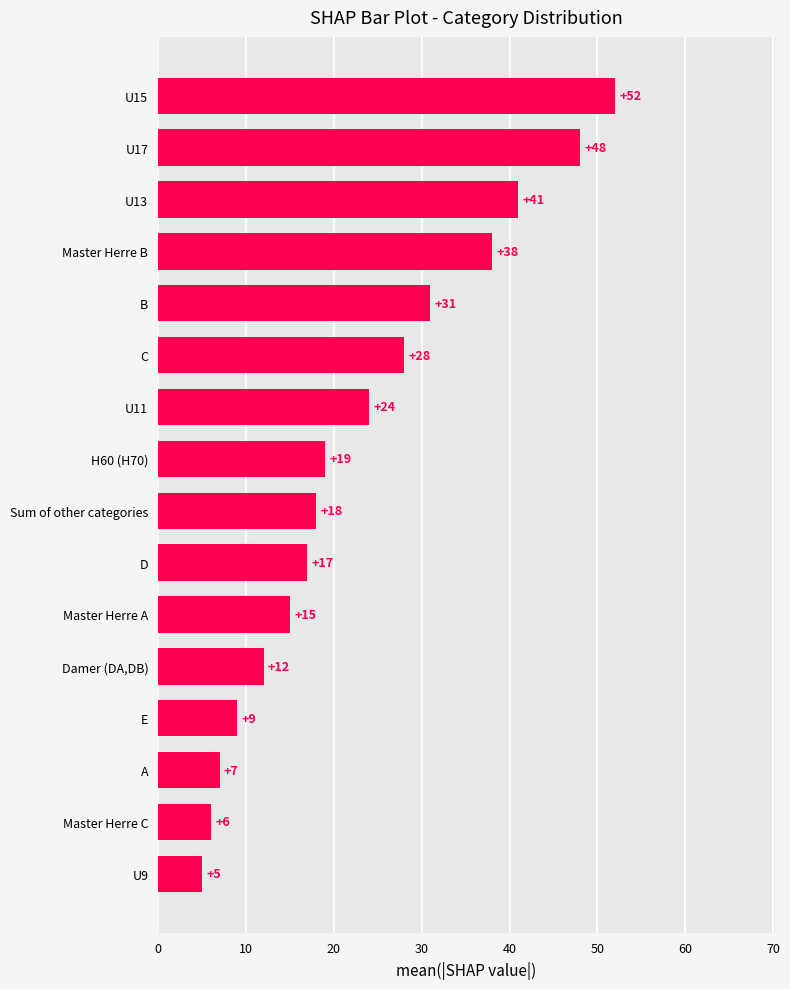

What is the sum of all values?

370